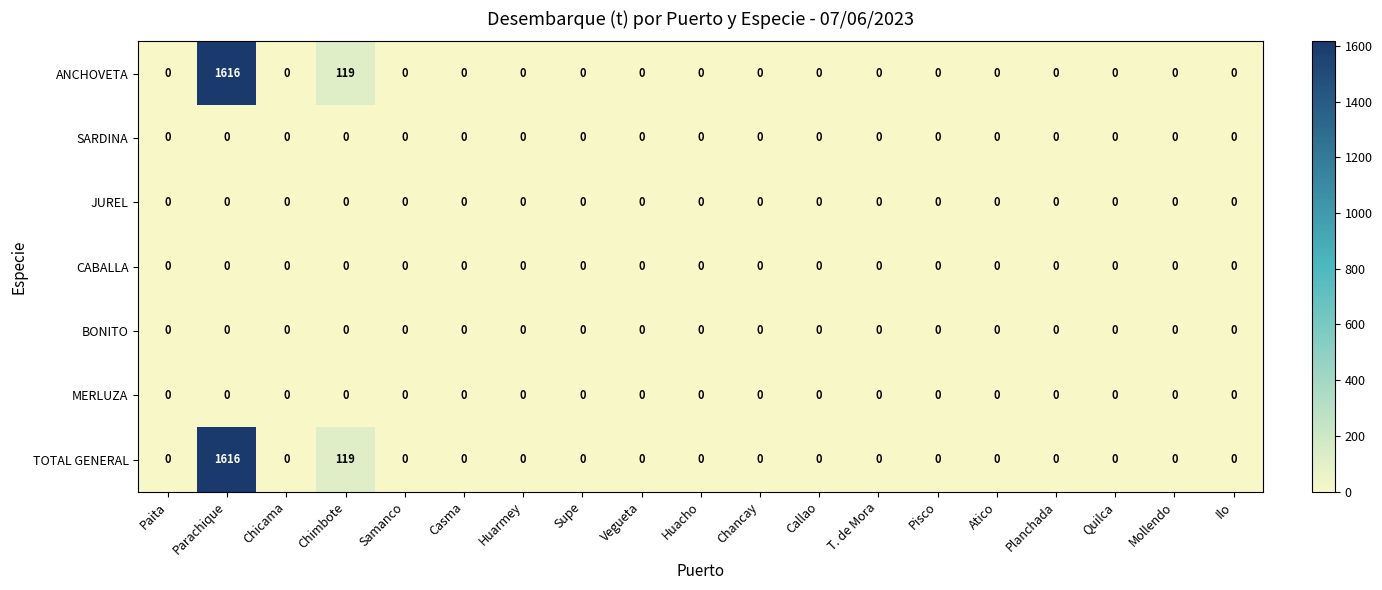

What is the greatest value displayed?

1616